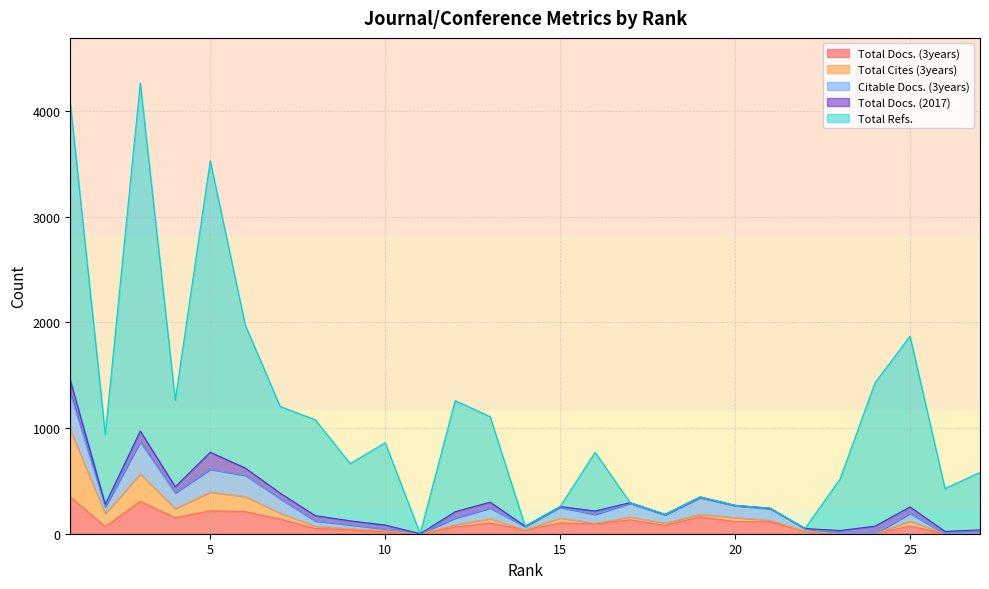

How many positive values does the Total Docs. (2017) series have?

26